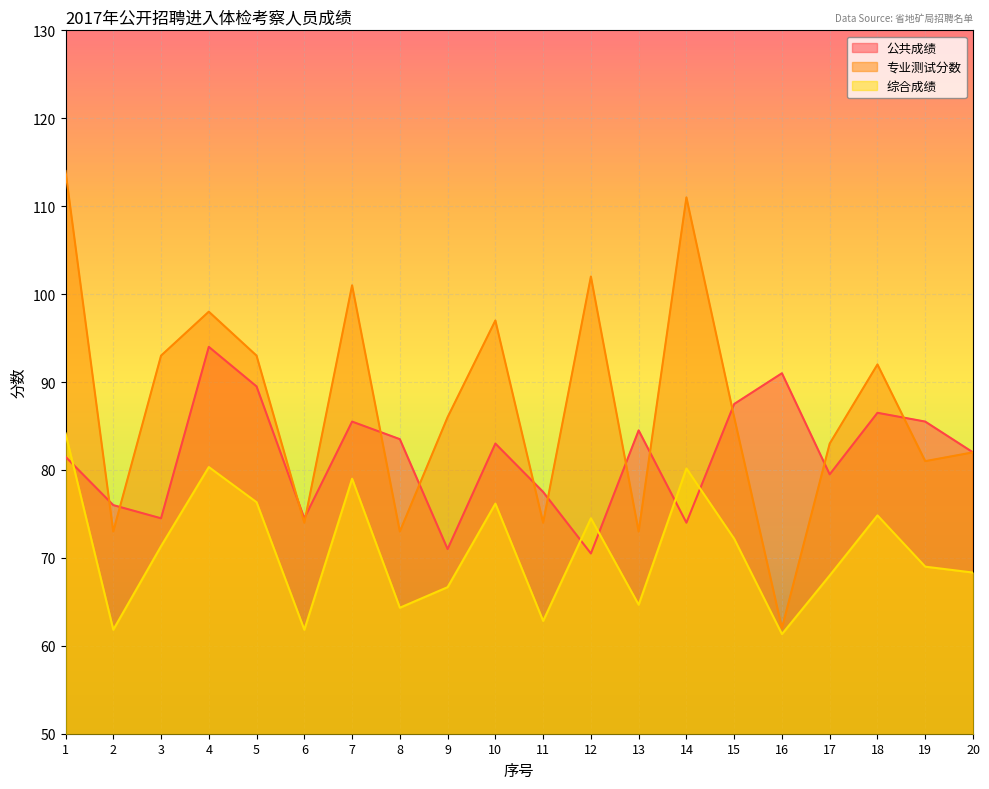

Where is 专业测试分数 nearest to the value 88?

9